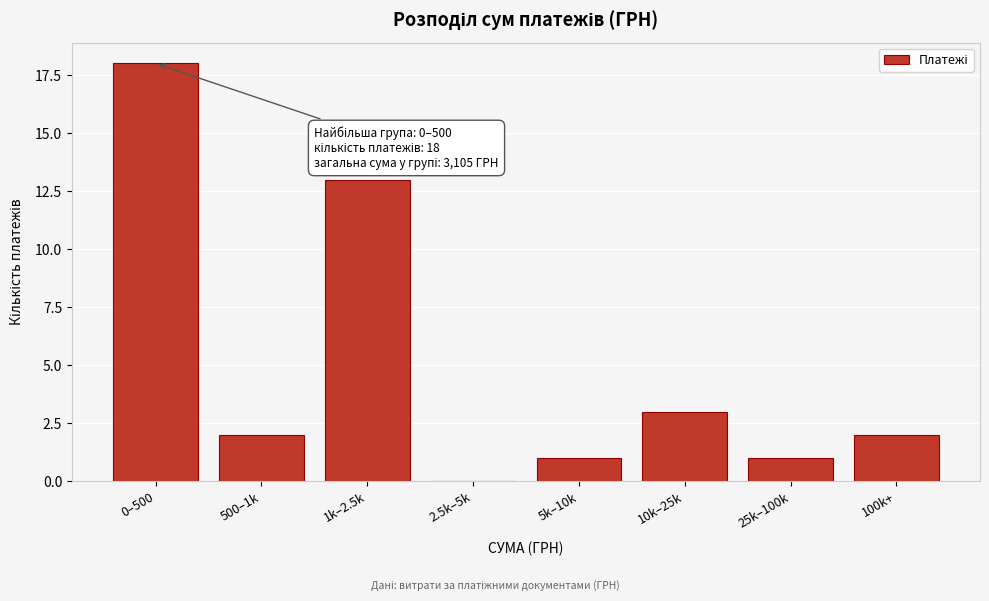

Reading right to left, what are all the values shown in this chart?

100k+=2	25k–100k=1	10k–25k=3	5k–10k=1	2.5k–5k=0	1k–2.5k=13	500–1k=2	0–500=18